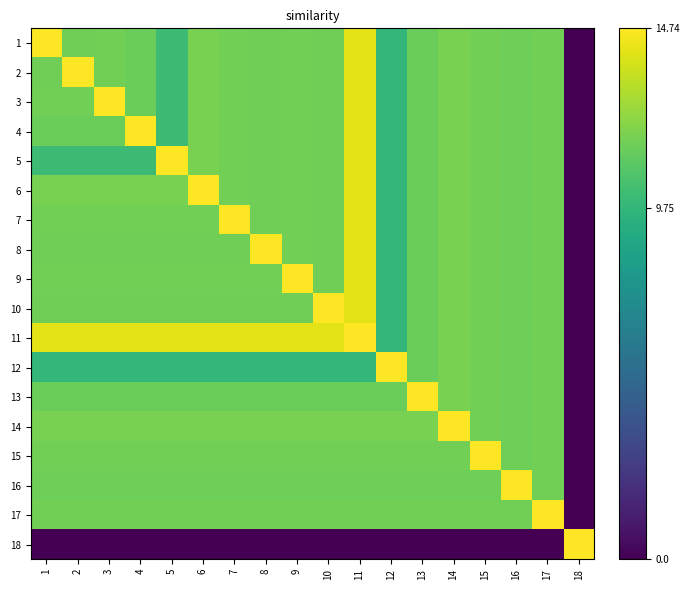

Reading left to right, transcribe all the data shown in this chart.

1: 1=14.7	2=11.5	3=11.6	4=11.4	5=10.1	6=11.8	7=11.6	8=11.6	9=11.6	10=11.5	11=14.2	12=9.8	13=11.4	14=11.8	15=11.6	16=11.5	17=11.6	18=0.0
2: 1=11.5	2=14.7	3=11.6	4=11.4	5=10.1	6=11.8	7=11.6	8=11.6	9=11.6	10=11.5	11=14.2	12=9.8	13=11.4	14=11.8	15=11.6	16=11.5	17=11.6	18=0.0
3: 1=11.6	2=11.6	3=14.7	4=11.4	5=10.1	6=11.8	7=11.6	8=11.6	9=11.6	10=11.5	11=14.2	12=9.8	13=11.4	14=11.8	15=11.6	16=11.5	17=11.6	18=0.0
4: 1=11.4	2=11.4	3=11.4	4=14.7	5=10.1	6=11.8	7=11.6	8=11.6	9=11.6	10=11.5	11=14.2	12=9.8	13=11.4	14=11.8	15=11.6	16=11.5	17=11.6	18=0.0
5: 1=10.1	2=10.1	3=10.1	4=10.1	5=14.7	6=11.8	7=11.6	8=11.6	9=11.6	10=11.5	11=14.2	12=9.8	13=11.4	14=11.8	15=11.6	16=11.5	17=11.6	18=0.0
6: 1=11.8	2=11.8	3=11.8	4=11.8	5=11.8	6=14.7	7=11.6	8=11.6	9=11.6	10=11.5	11=14.2	12=9.8	13=11.4	14=11.8	15=11.6	16=11.5	17=11.6	18=0.0
7: 1=11.6	2=11.6	3=11.6	4=11.6	5=11.6	6=11.6	7=14.7	8=11.6	9=11.6	10=11.5	11=14.2	12=9.8	13=11.4	14=11.8	15=11.6	16=11.5	17=11.6	18=0.0
8: 1=11.6	2=11.6	3=11.6	4=11.6	5=11.6	6=11.6	7=11.6	8=14.7	9=11.6	10=11.5	11=14.2	12=9.8	13=11.4	14=11.8	15=11.6	16=11.5	17=11.6	18=0.0
9: 1=11.6	2=11.6	3=11.6	4=11.6	5=11.6	6=11.6	7=11.6	8=11.6	9=14.7	10=11.5	11=14.2	12=9.8	13=11.4	14=11.8	15=11.6	16=11.5	17=11.6	18=0.0
10: 1=11.5	2=11.5	3=11.5	4=11.5	5=11.5	6=11.5	7=11.5	8=11.5	9=11.5	10=14.7	11=14.2	12=9.8	13=11.4	14=11.8	15=11.6	16=11.5	17=11.6	18=0.0
11: 1=14.2	2=14.2	3=14.2	4=14.2	5=14.2	6=14.2	7=14.2	8=14.2	9=14.2	10=14.2	11=14.7	12=9.8	13=11.4	14=11.8	15=11.6	16=11.5	17=11.6	18=0.0
12: 1=9.8	2=9.8	3=9.8	4=9.8	5=9.8	6=9.8	7=9.8	8=9.8	9=9.8	10=9.8	11=9.8	12=14.7	13=11.4	14=11.8	15=11.6	16=11.5	17=11.6	18=0.0
13: 1=11.4	2=11.4	3=11.4	4=11.4	5=11.4	6=11.4	7=11.4	8=11.4	9=11.4	10=11.4	11=11.4	12=11.4	13=14.7	14=11.8	15=11.6	16=11.5	17=11.6	18=0.0
14: 1=11.8	2=11.8	3=11.8	4=11.8	5=11.8	6=11.8	7=11.8	8=11.8	9=11.8	10=11.8	11=11.8	12=11.8	13=11.8	14=14.7	15=11.6	16=11.5	17=11.6	18=0.0
15: 1=11.6	2=11.6	3=11.6	4=11.6	5=11.6	6=11.6	7=11.6	8=11.6	9=11.6	10=11.6	11=11.6	12=11.6	13=11.6	14=11.6	15=14.7	16=11.5	17=11.6	18=0.0
16: 1=11.5	2=11.5	3=11.5	4=11.5	5=11.5	6=11.5	7=11.5	8=11.5	9=11.5	10=11.5	11=11.5	12=11.5	13=11.5	14=11.5	15=11.5	16=14.7	17=11.6	18=0.0
17: 1=11.6	2=11.6	3=11.6	4=11.6	5=11.6	6=11.6	7=11.6	8=11.6	9=11.6	10=11.6	11=11.6	12=11.6	13=11.6	14=11.6	15=11.6	16=11.6	17=14.7	18=0.0
18: 1=0.0	2=0.0	3=0.0	4=0.0	5=0.0	6=0.0	7=0.0	8=0.0	9=0.0	10=0.0	11=0.0	12=0.0	13=0.0	14=0.0	15=0.0	16=0.0	17=0.0	18=14.7